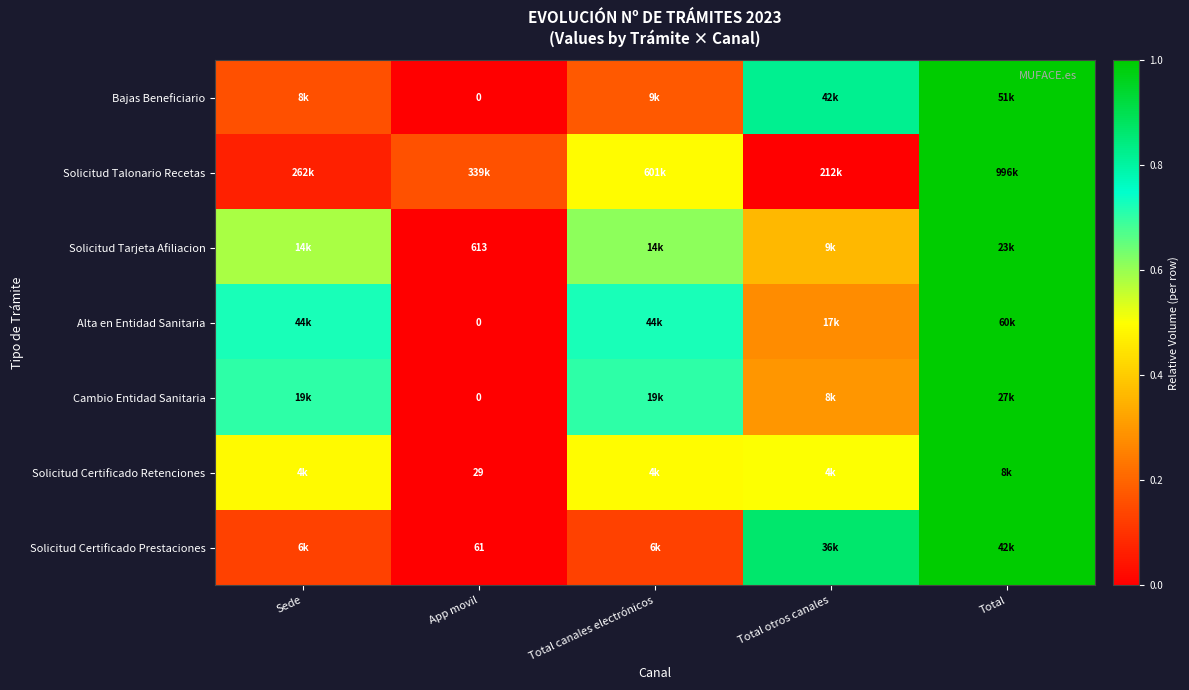

At which label is Alta en Entidad Sanitaria closest to 0?

App movil